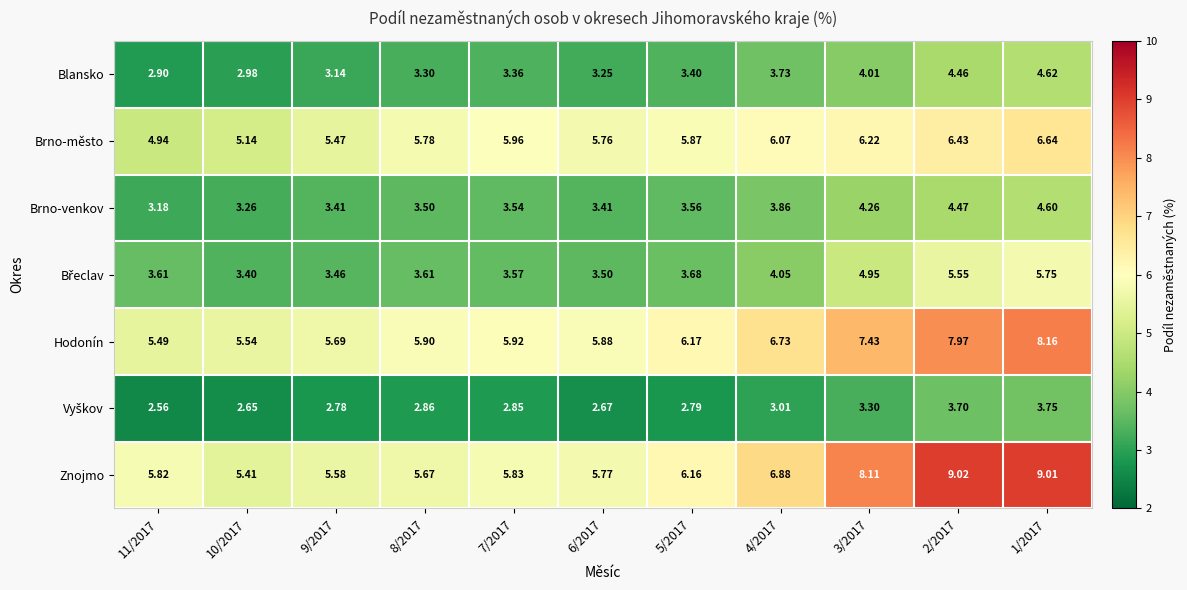

Which series has the largest range (max minus min)?

Znojmo